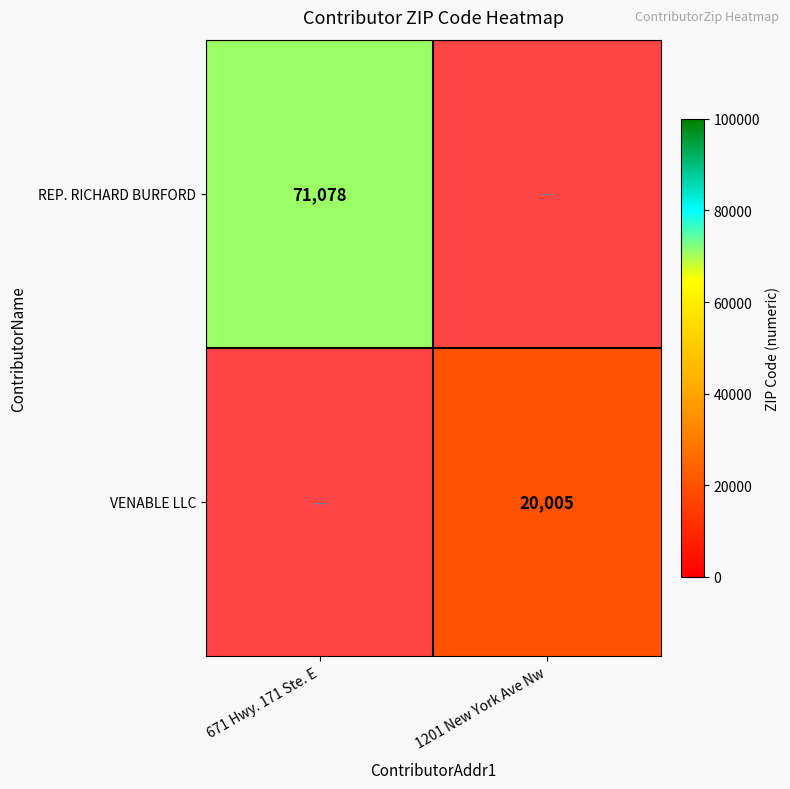

Count the number of data series in this chart.

2